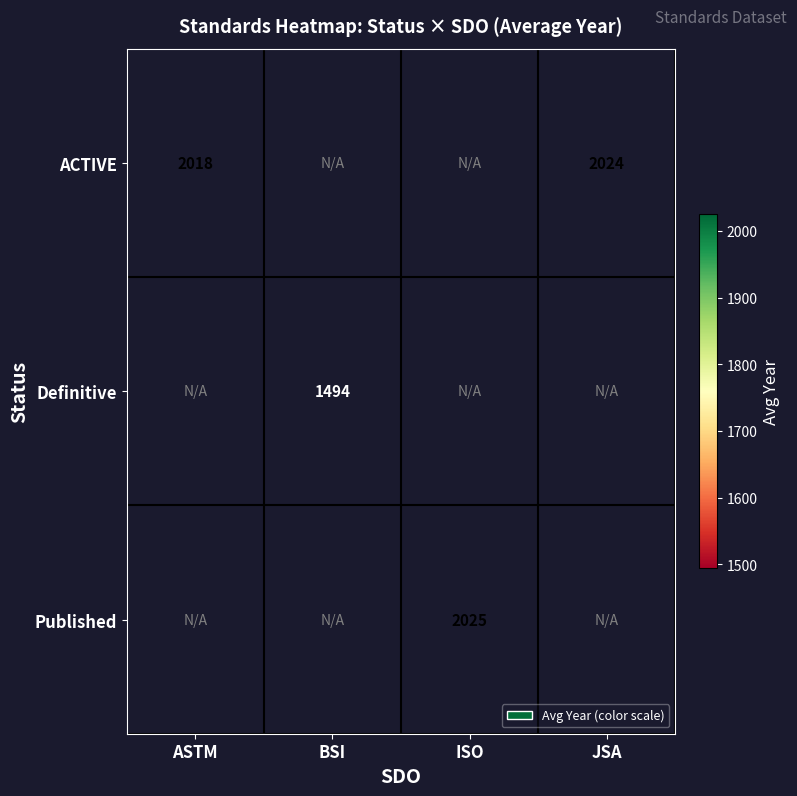

How many categories are shown in the chart?

4